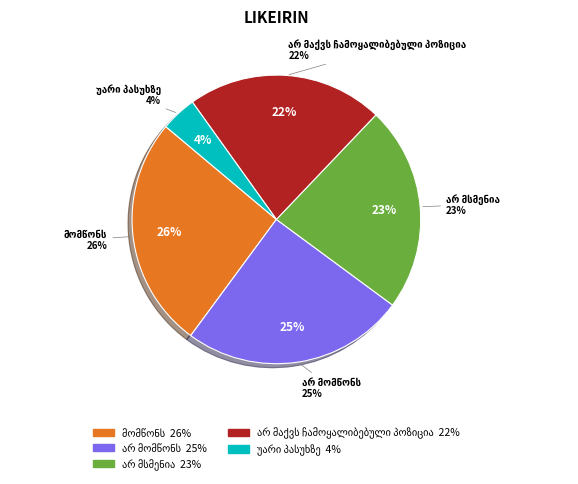

How many segments does this pie chart have?

5